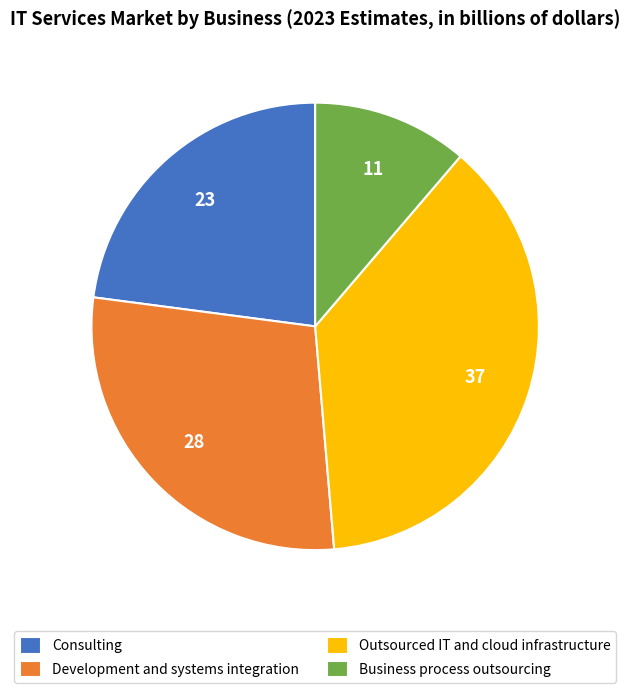

Do Consulting and Development and systems integration together represent more than half of the pie?

Yes